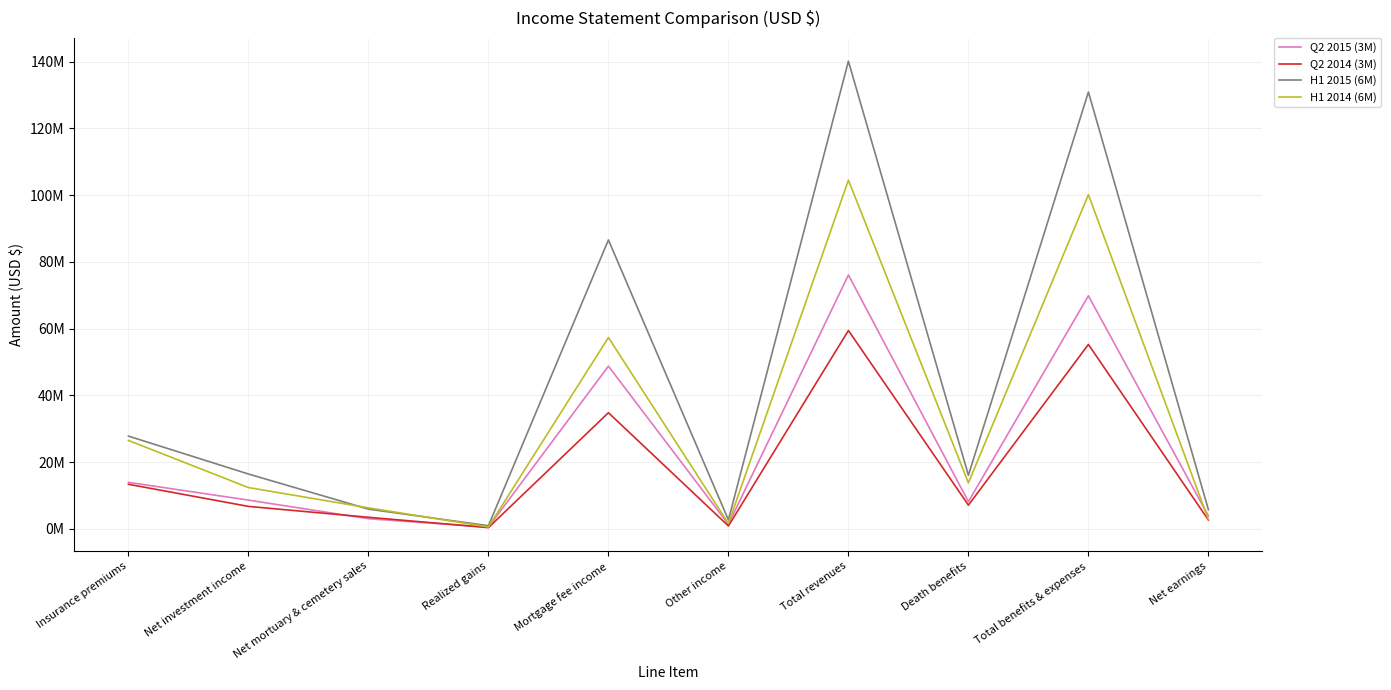

True or false: Q2 2015 (3M) has more than 0 points higher than both neighbors.

True